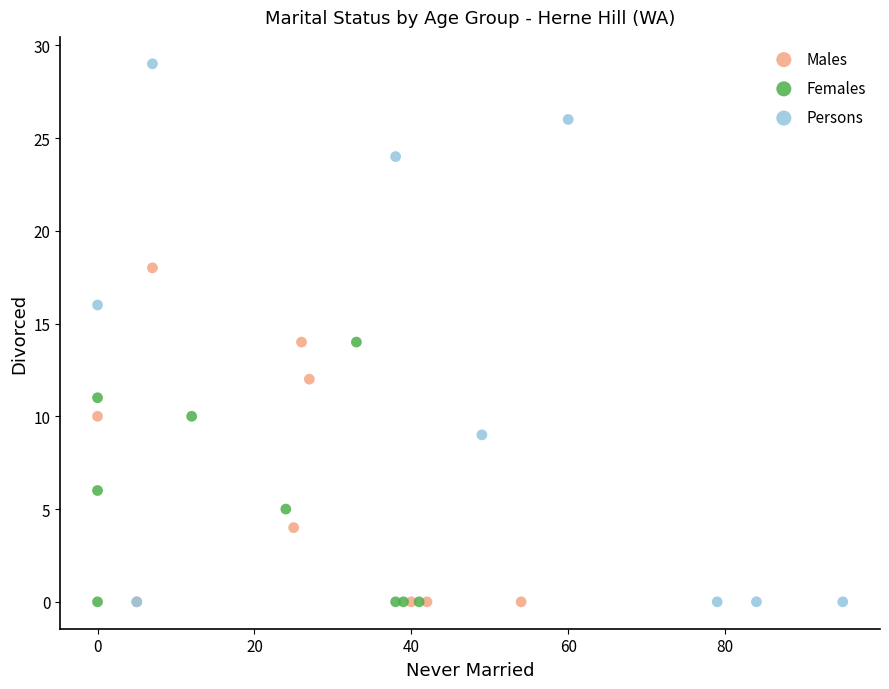

Which series reaches the maximum Y coordinate?

Persons